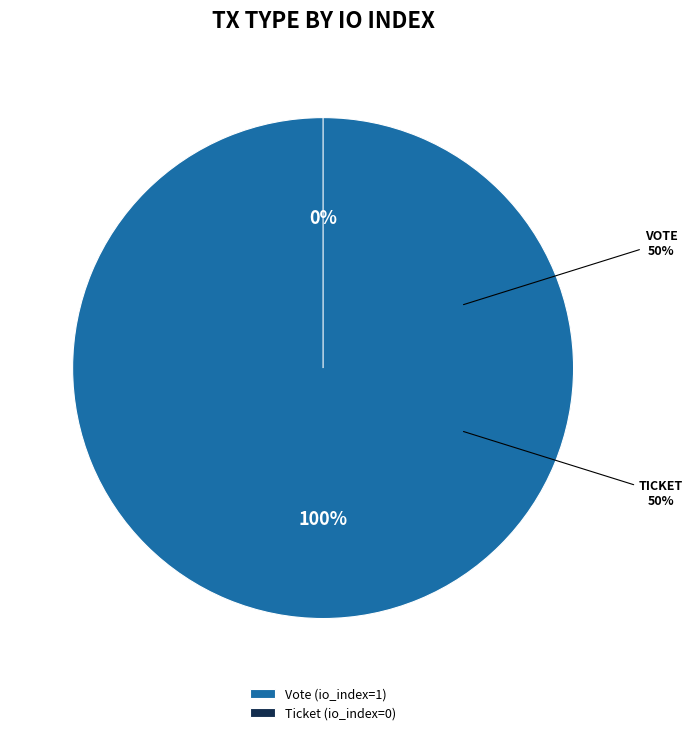

What is the majority slice?

Vote (io_index=1)